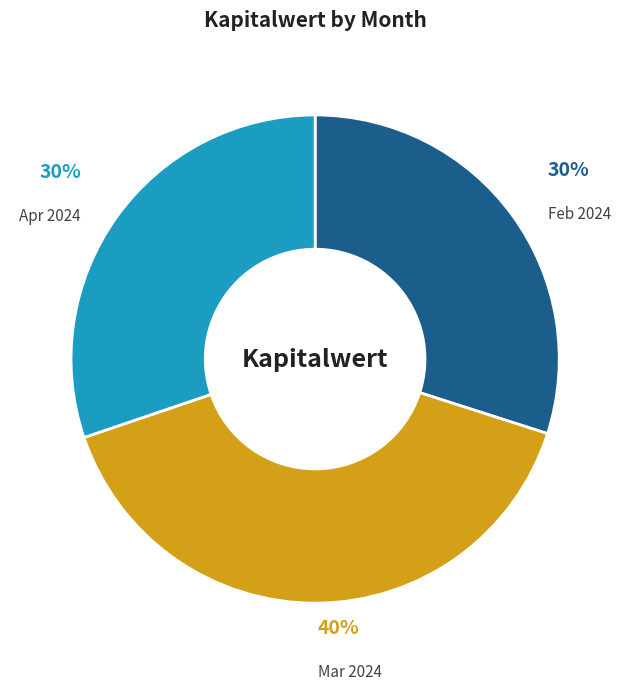

Between Feb 2024 and Mar 2024, which is larger?

Mar 2024